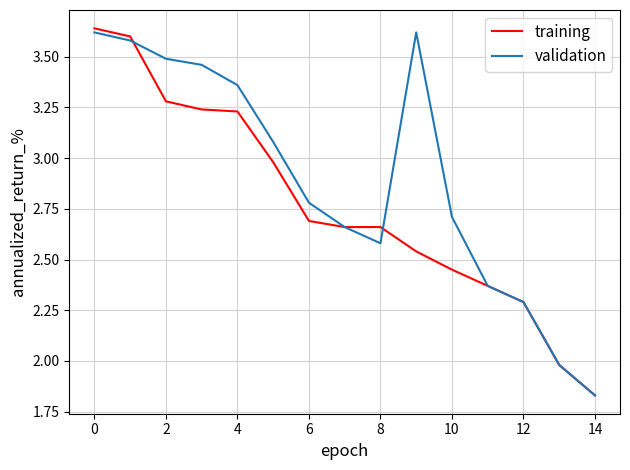

Which series has the largest total across all categories?

validation